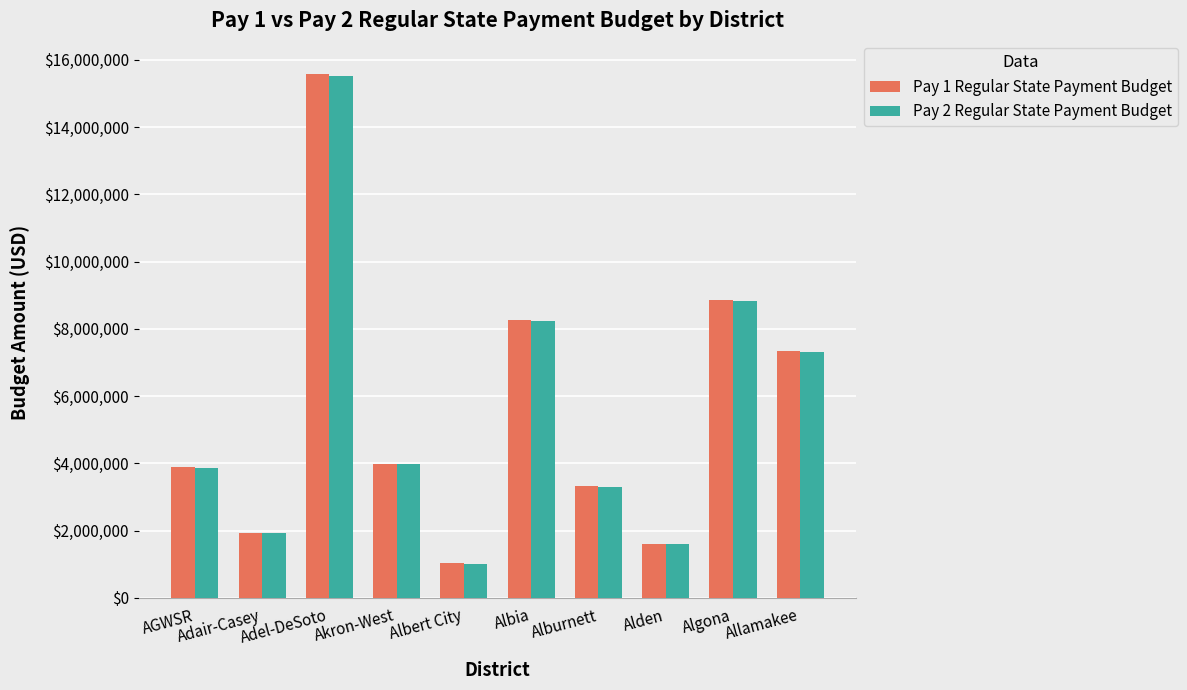

What is the difference between the Pay 2 Regular State Payment Budget values at Albert City and Albia?

7224832